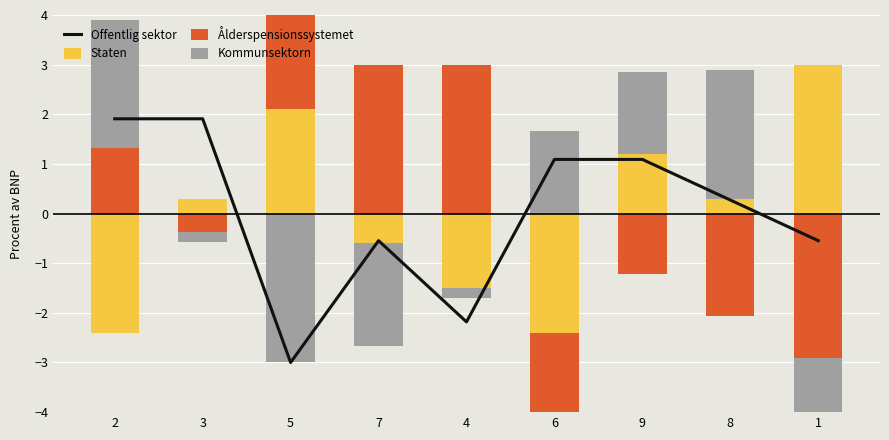

What is the maximum value shown in the chart?

3.0